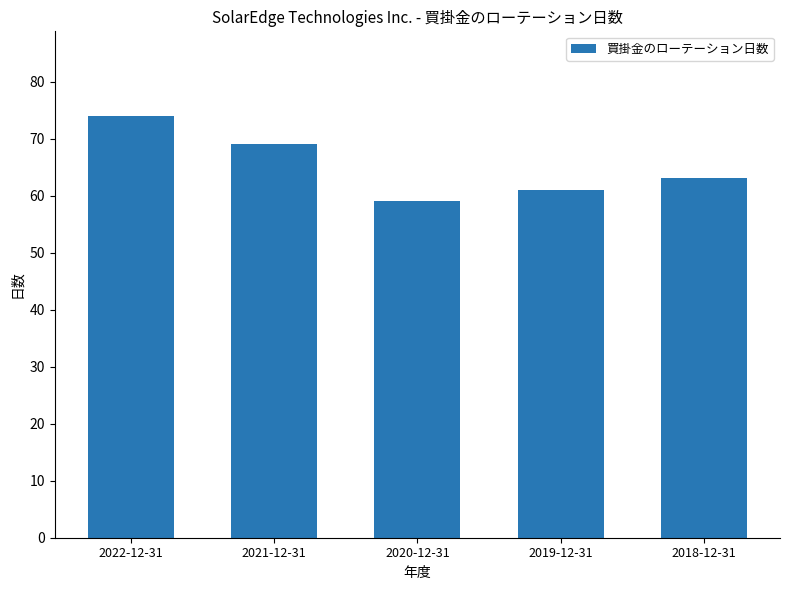

What is the change in value from 2022-12-31 to 2021-12-31?

-5